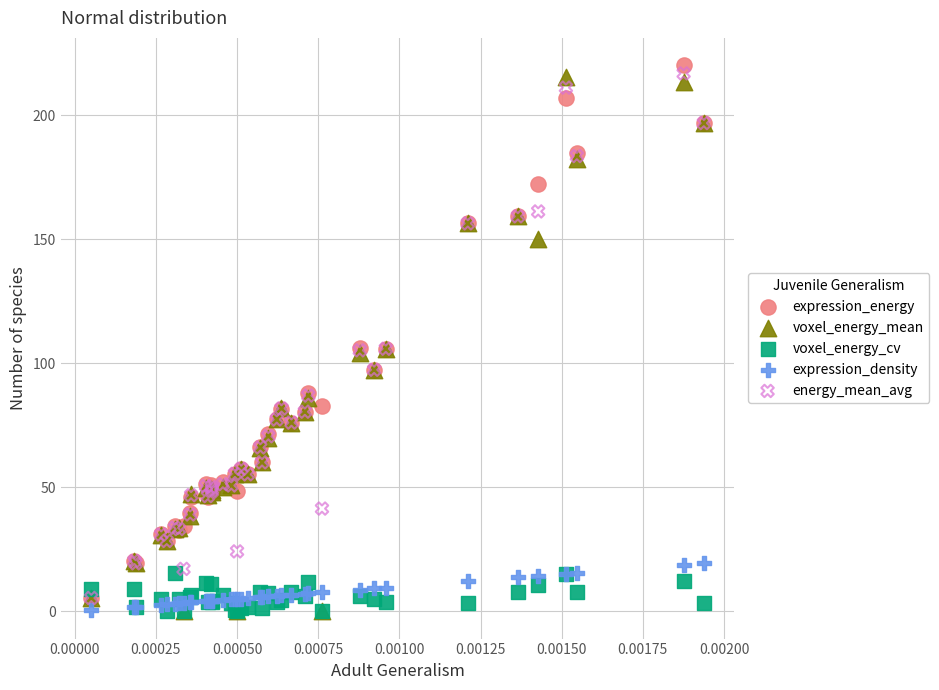

What are all the series names shown in the legend?

expression_energy, voxel_energy_mean, voxel_energy_cv, expression_density, energy_mean_avg